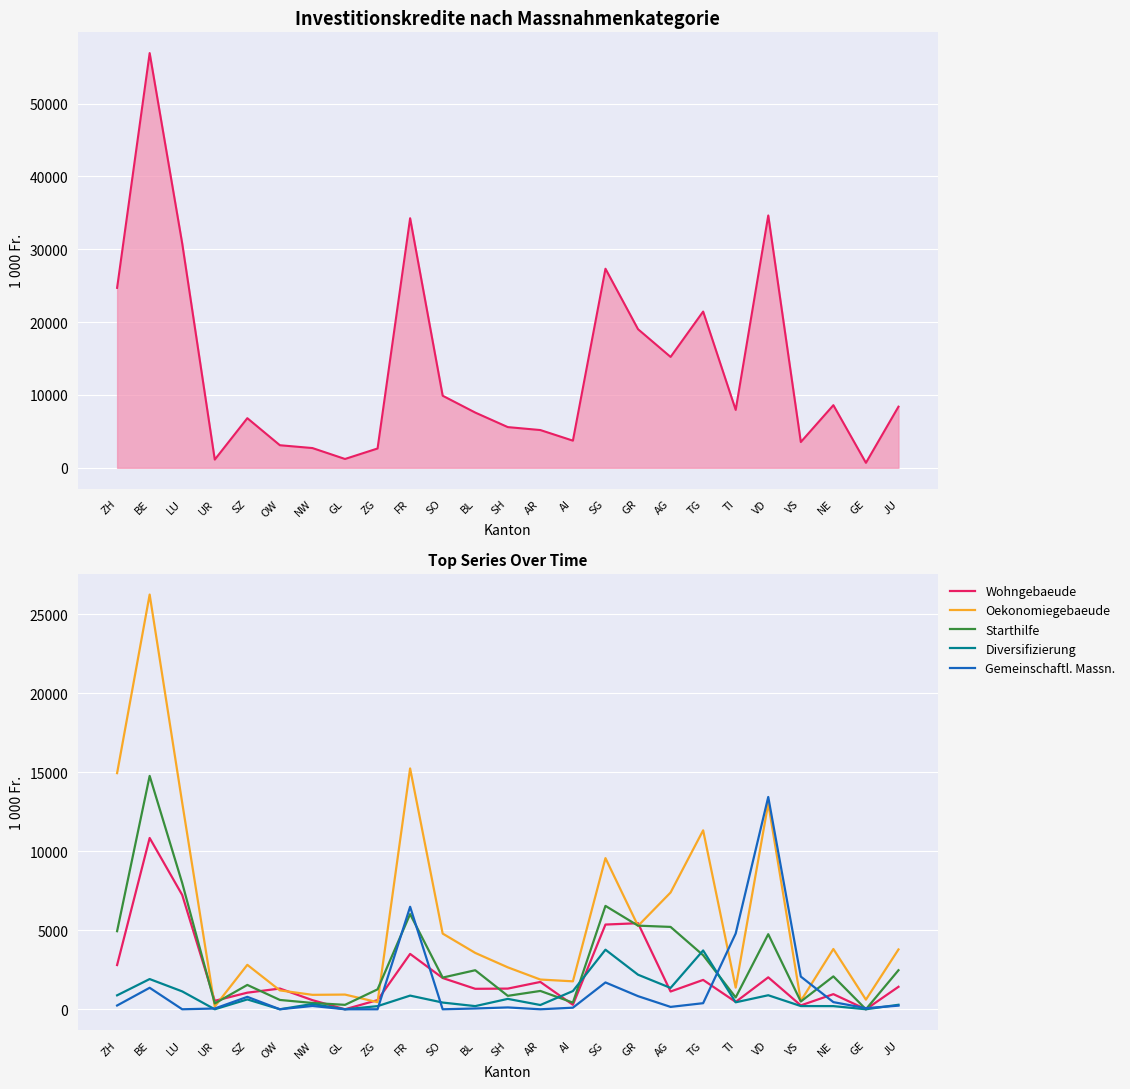

True or false: Gemeinschaftl. Massn. and Wohngebaeude cross at least once.

True